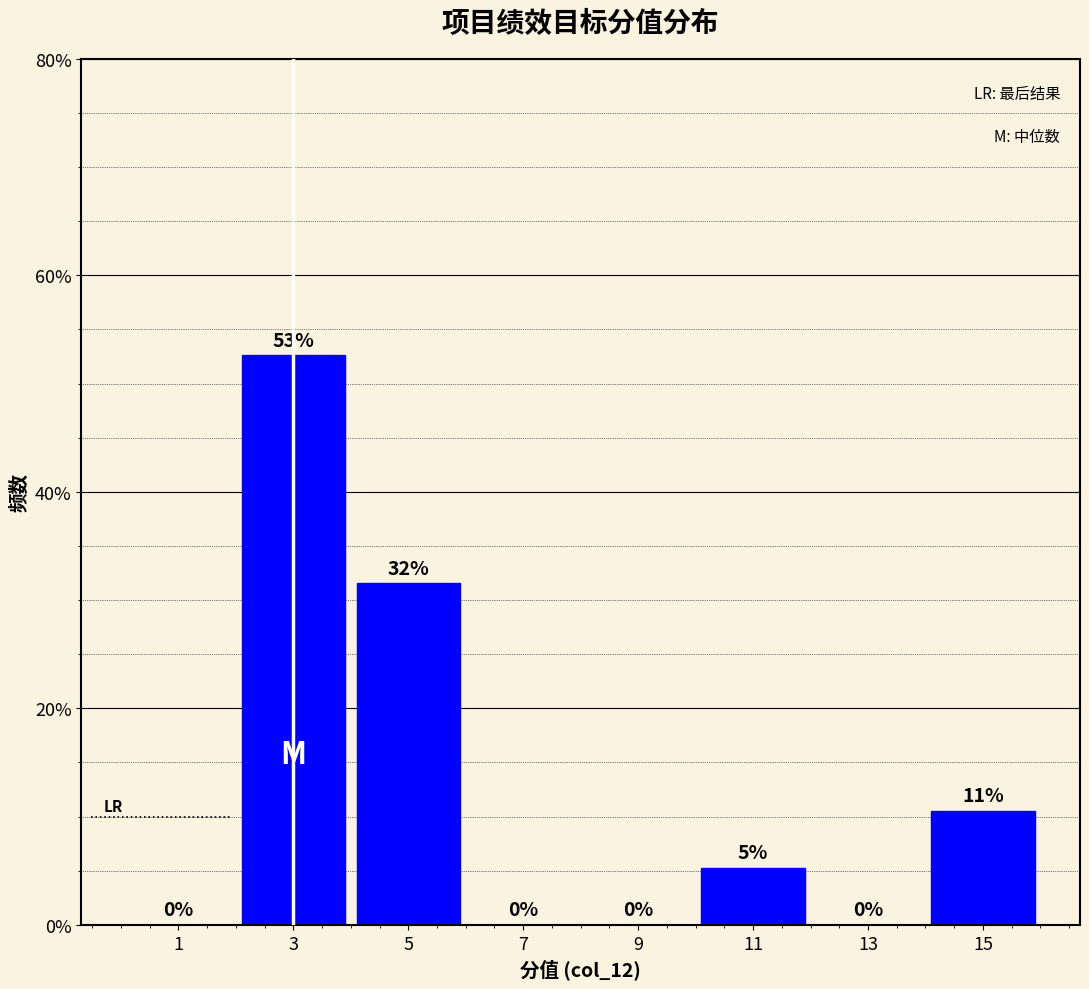

Which range on the x-axis has the tallest bar?

2 to 4